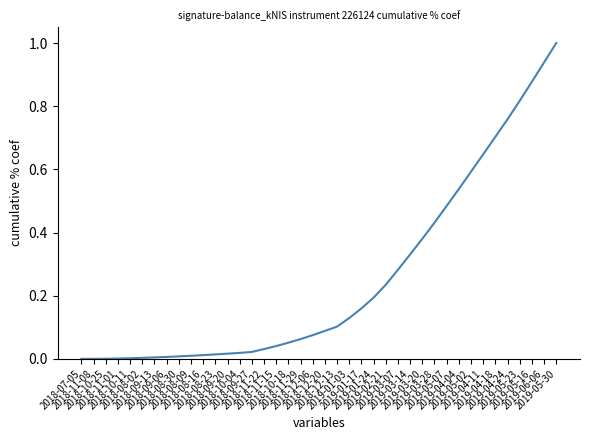

Does the chart have visible grid lines?

No